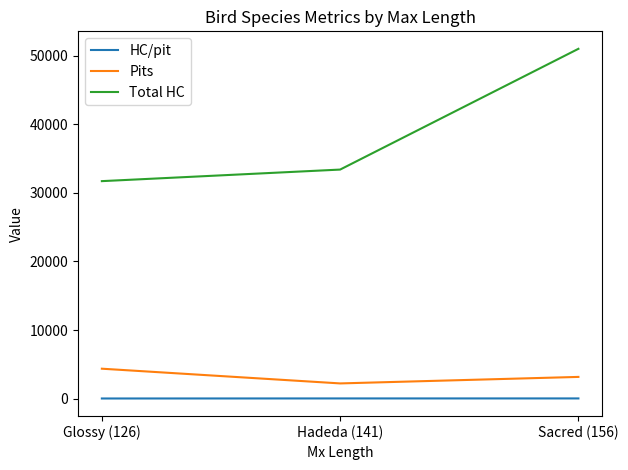

Which series has the largest total across all categories?

Total HC